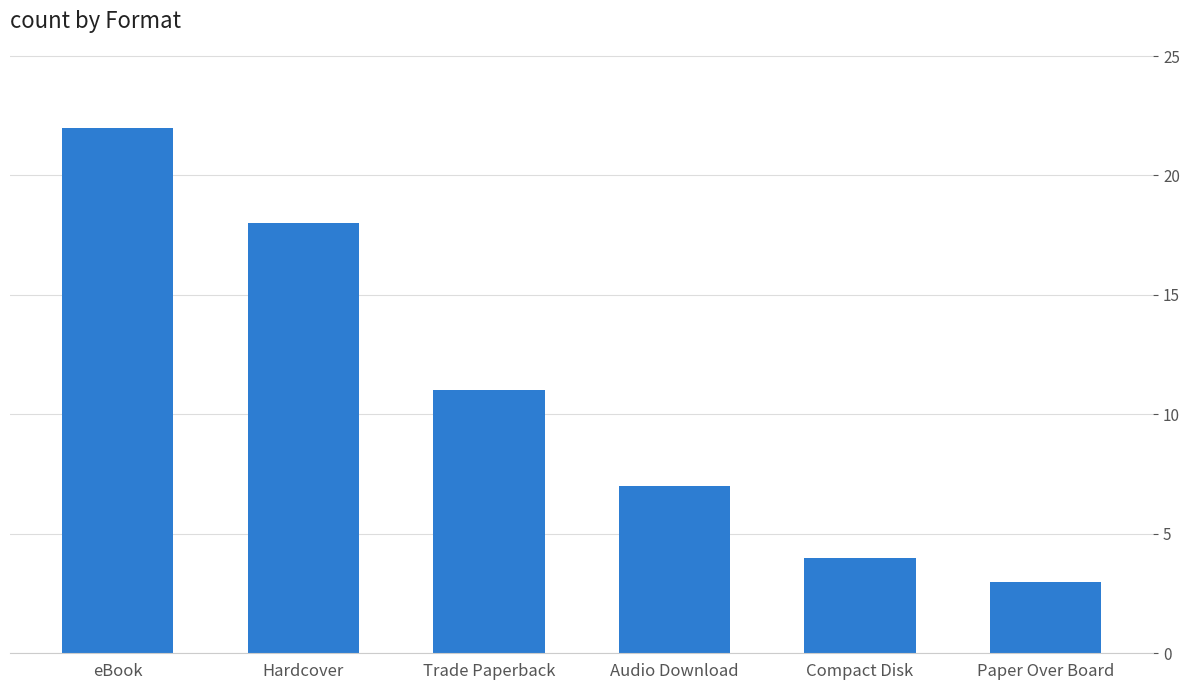

What is the maximum value shown in the chart?

22